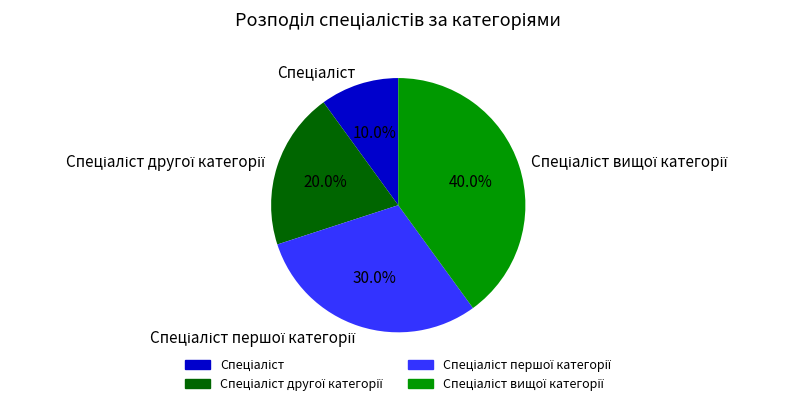

Is there any slice that represents more than half of the pie?

No